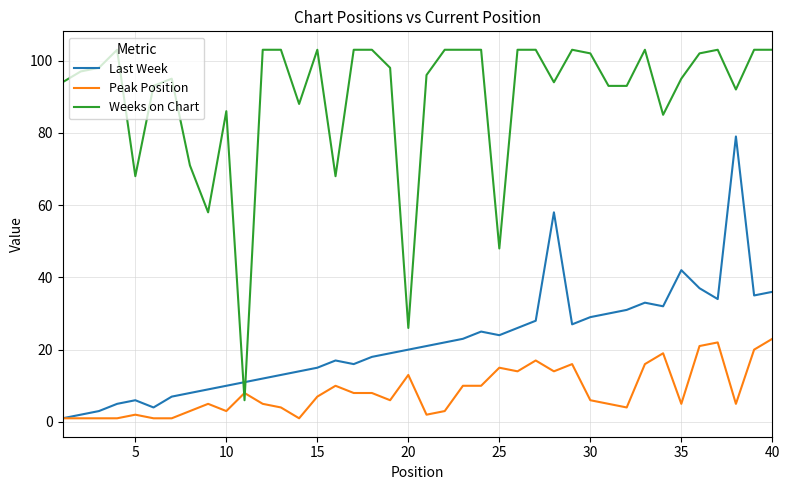

True or false: Last Week and Weeks on Chart intersect in this chart.

True